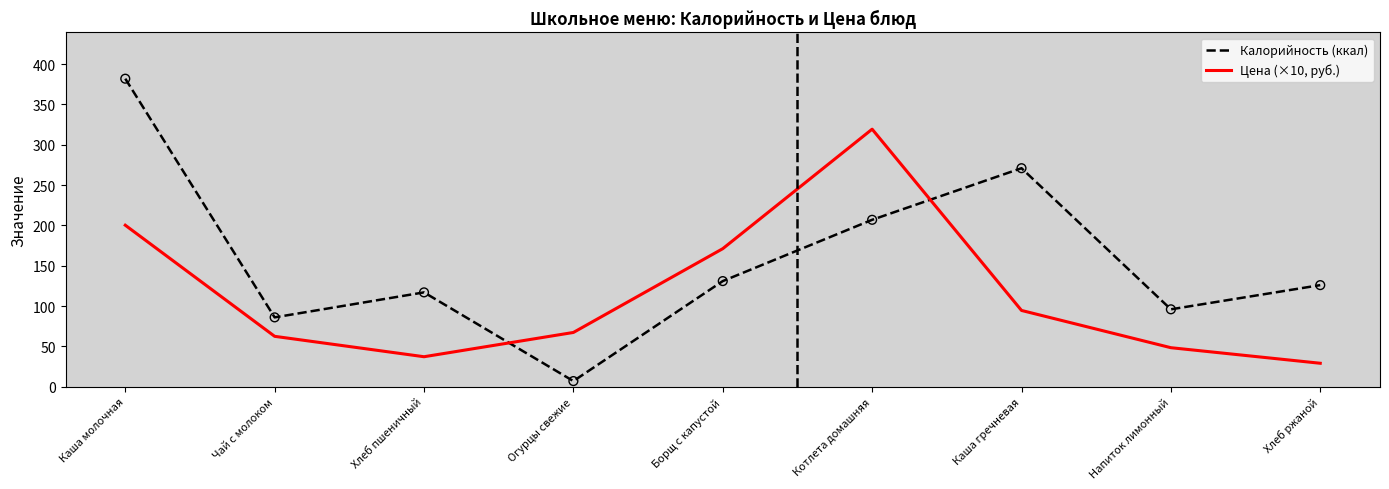

At which category is the sum across all series the highest?

Каша молочная